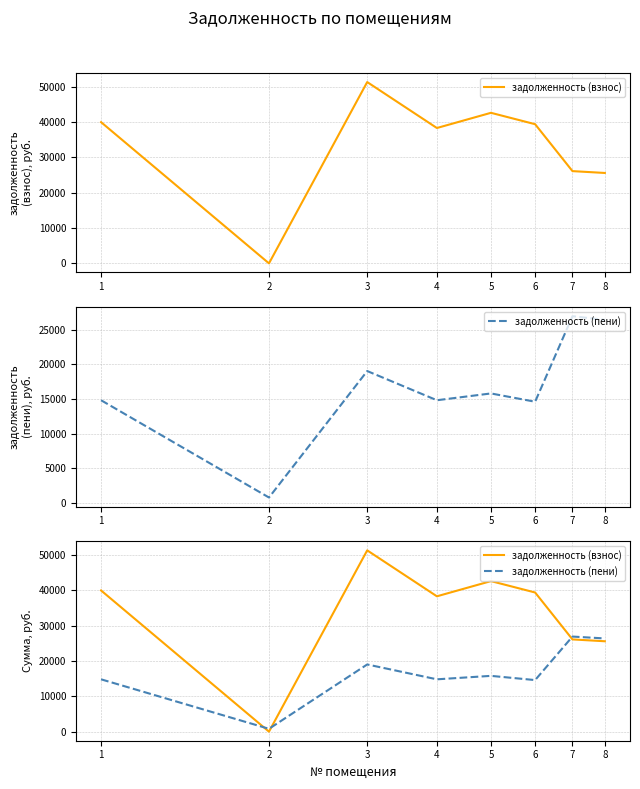

Rank the series by their maximum value, from lowest to highest.

задолженность (пени), задолженность (взнос)